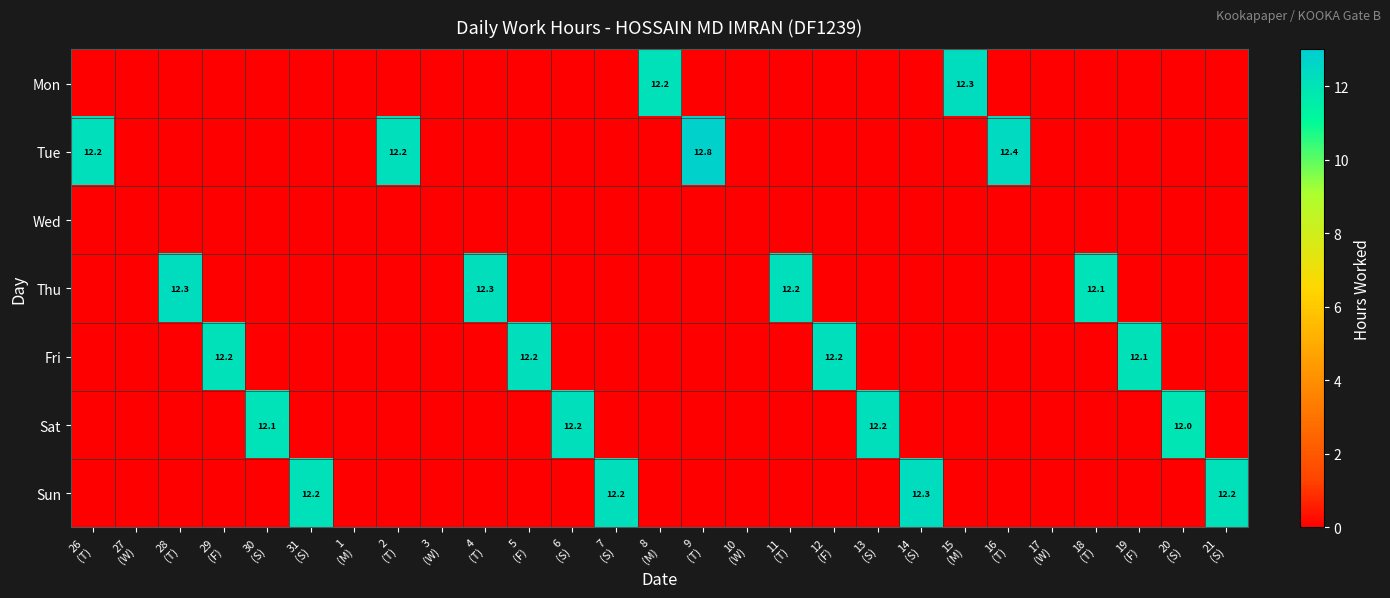

Which series changed the most between 31 (S) and 14 (S)?

Sun